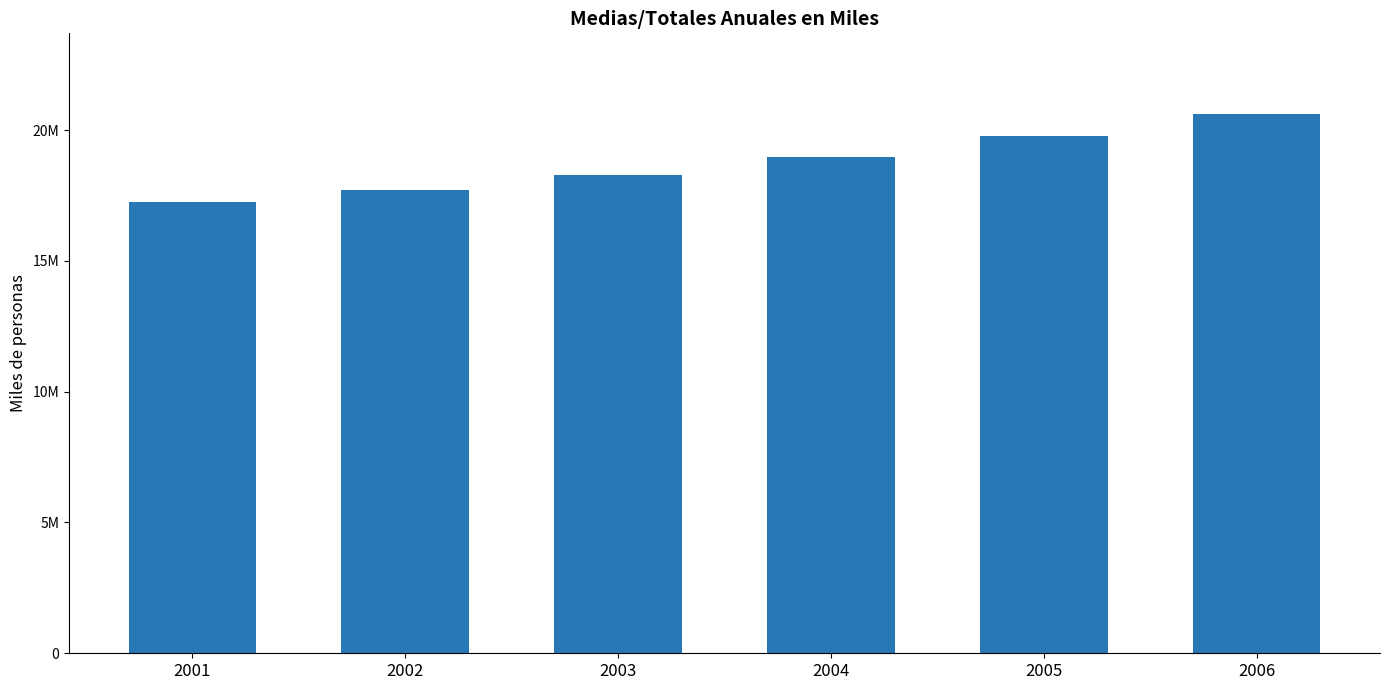

What is the maximum value shown in the chart?

20609.3